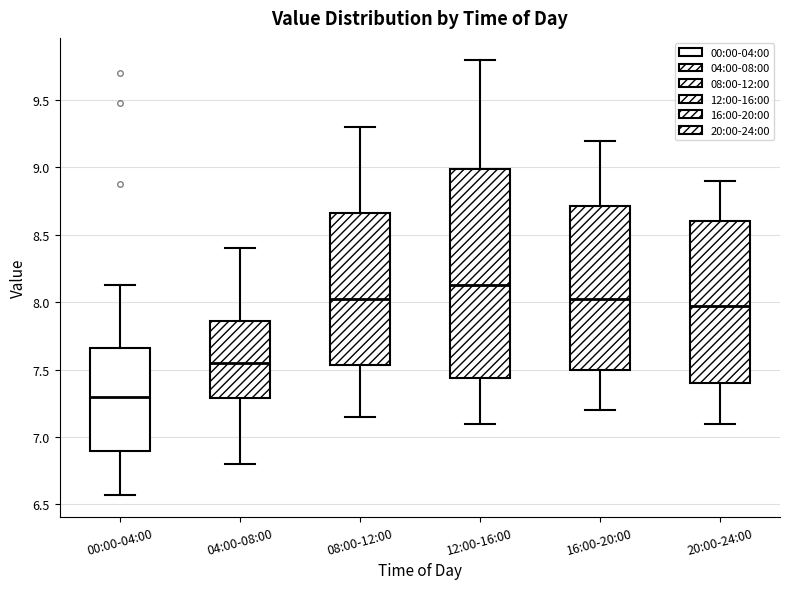

Which box's median line is the highest?

12:00-16:00